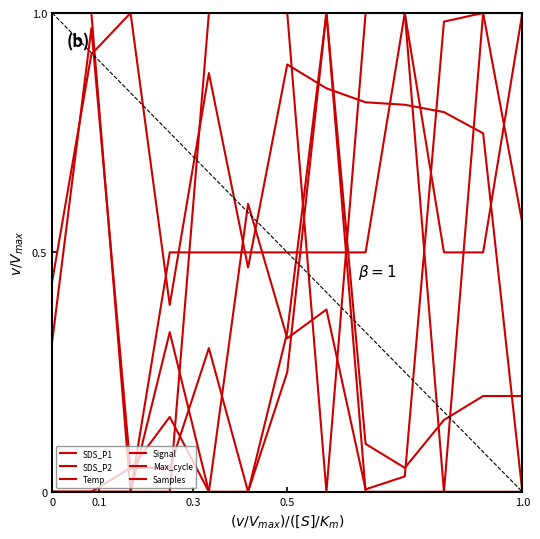

How many lines are shown in the chart?

6